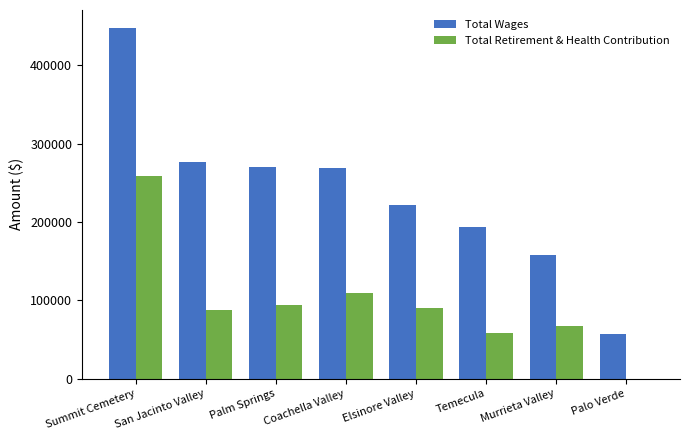

At which category is the sum across all series the highest?

Summit Cemetery